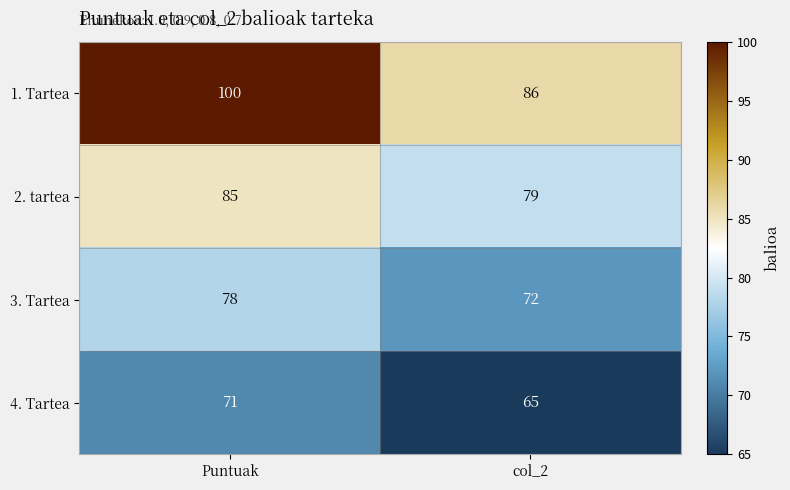

What is the total value across all series at col_2?

302